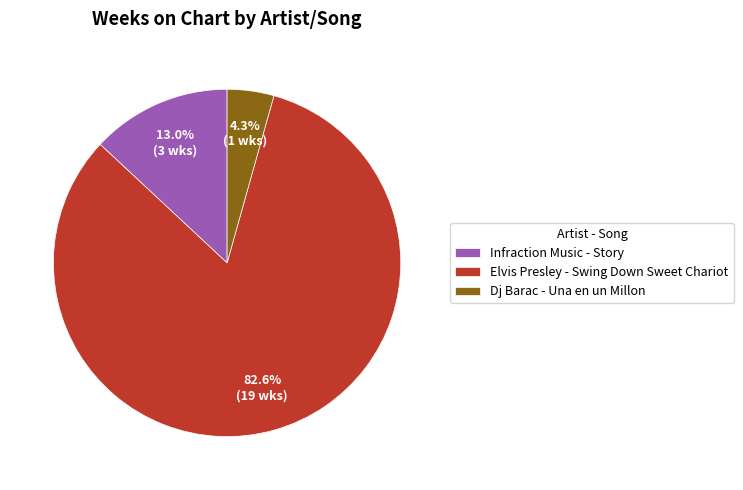

Which has a higher value, Dj Barac - Una en un Millon or Elvis Presley - Swing Down Sweet Chariot?

Elvis Presley - Swing Down Sweet Chariot